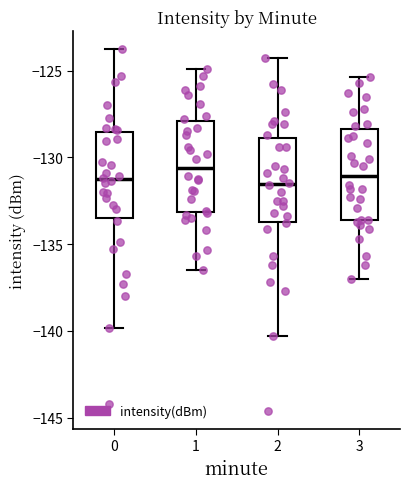

Where does the lower whisker of the box at x = 1 end on the y-axis? The values are not printed on the chart, so give them approximately, as read against the axis.

-136.5